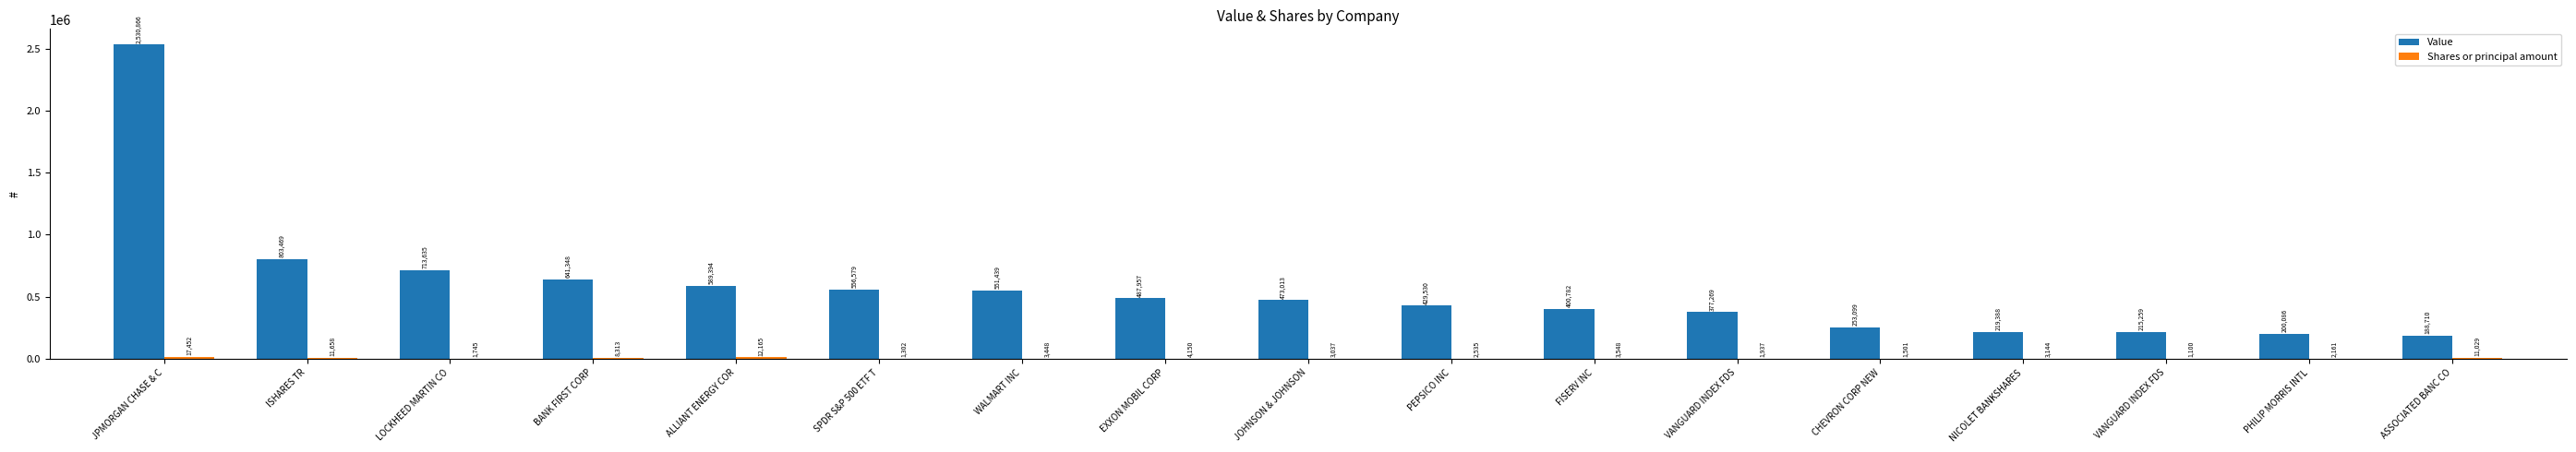

Count the number of data series in this chart.

2